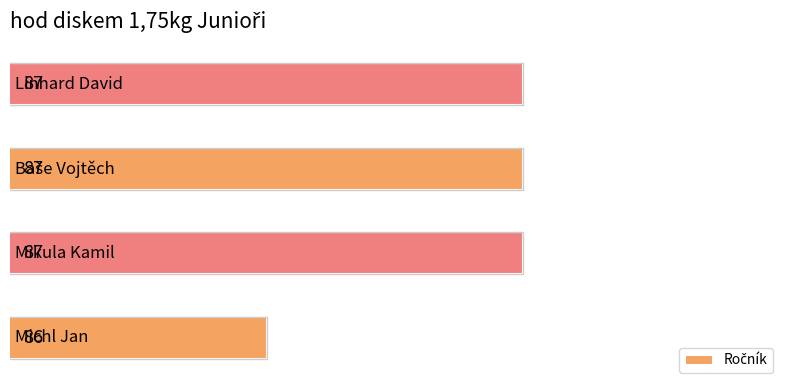

What is the sum of all values?

347